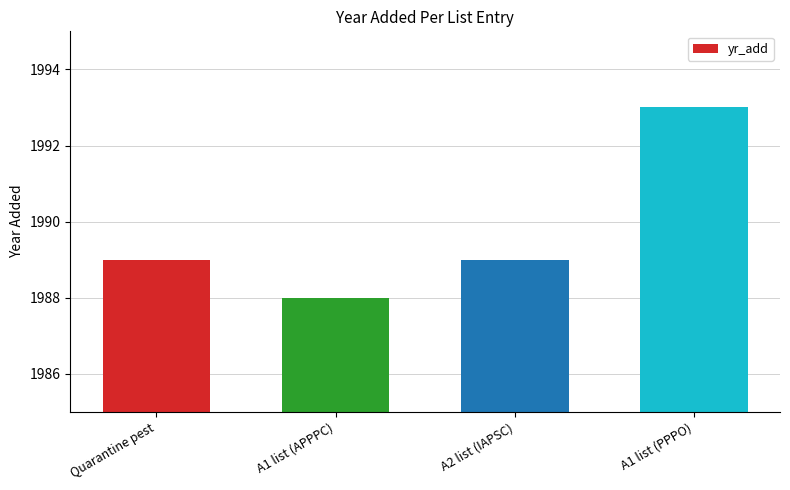

The value at A2 list (IAPSC) is 3157. True or false?

False